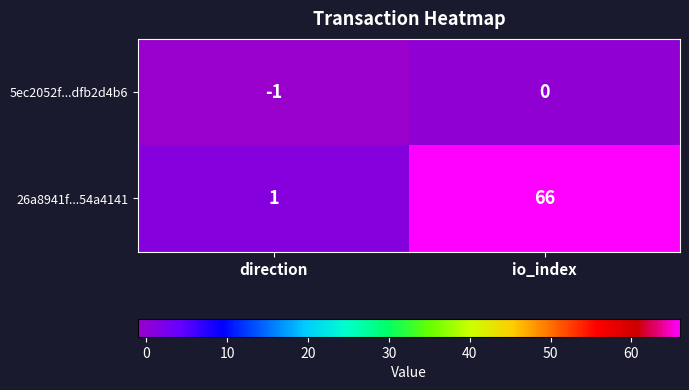

Reading left to right, list all the values displayed in this chart.

5ec2052f...dfb2d4b6: direction=-1	io_index=0
26a8941f...54a4141: direction=1	io_index=66